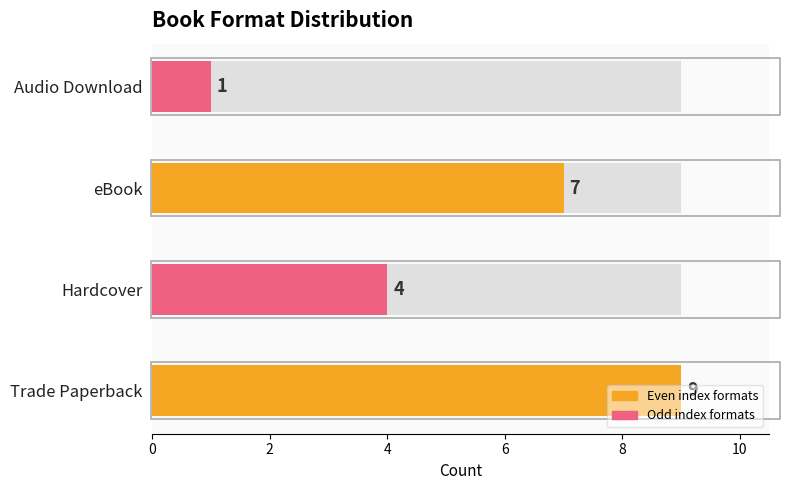

What is the label of the 3rd bar from the left?

eBook